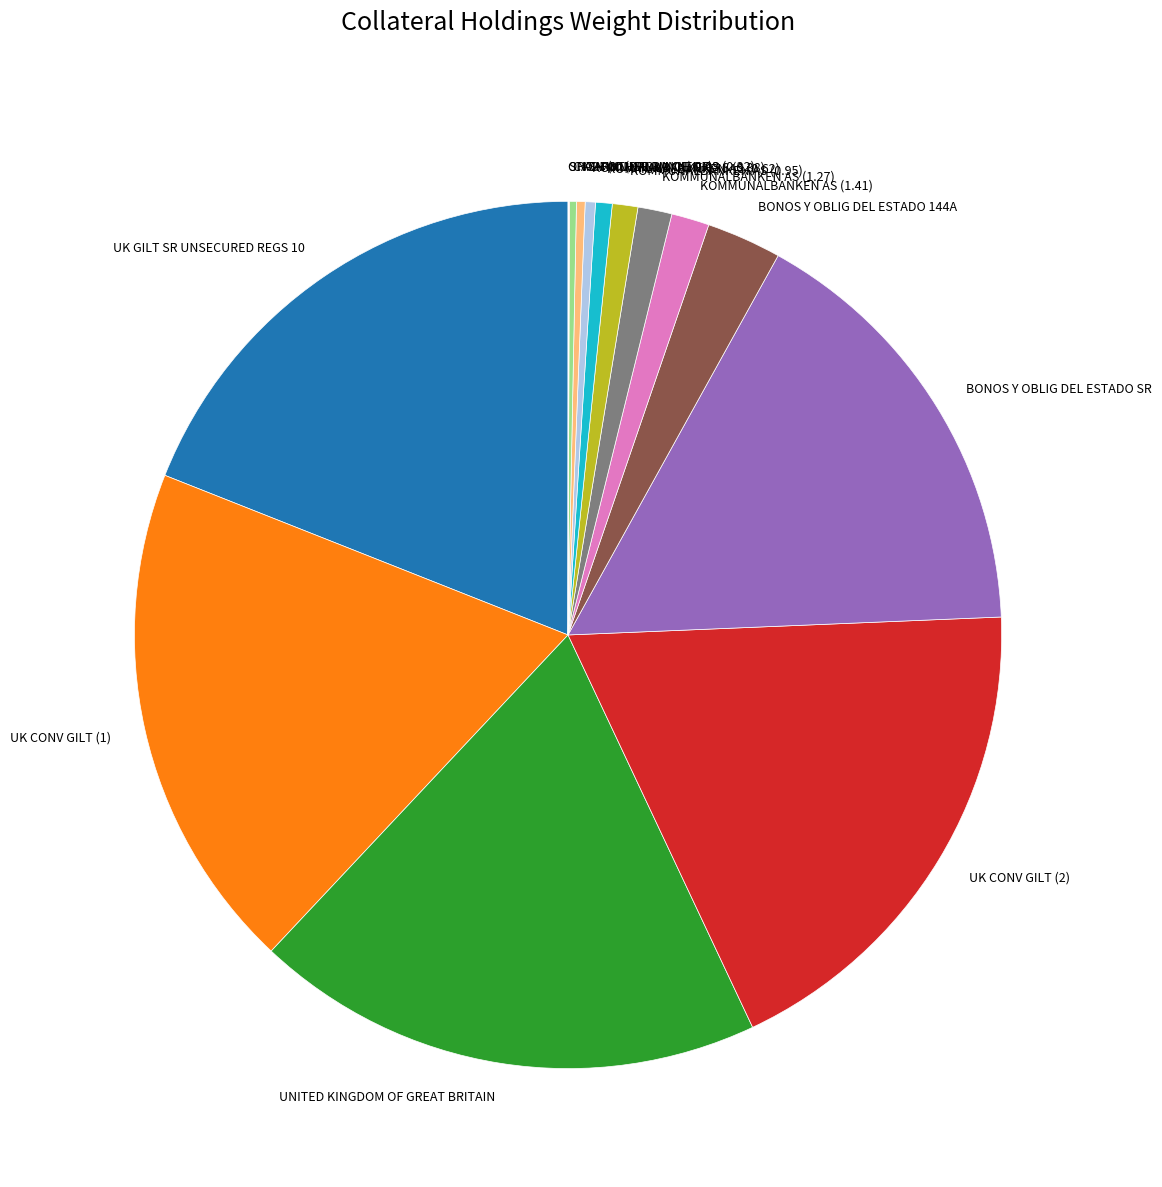

Approximately how many times larger is the value at KOMMUNALBANKEN AS (1.41) compared to KOMMUNALBANKEN AS (1.27)?

1.1